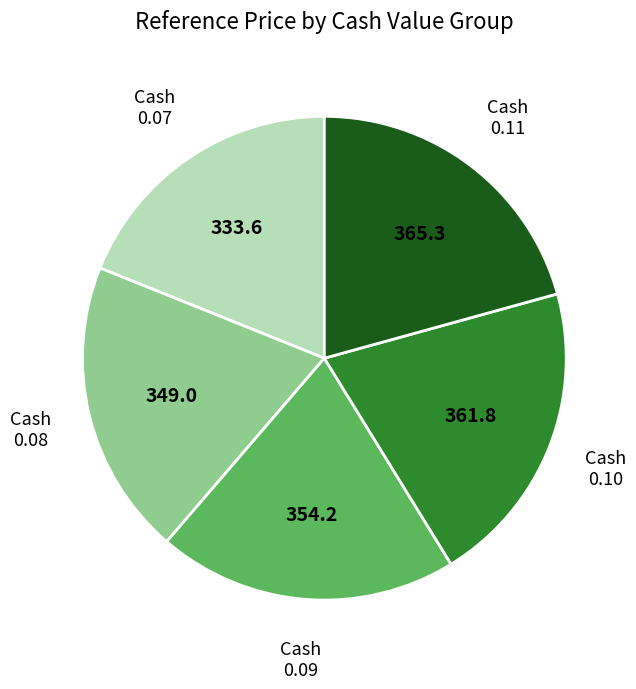

Does any single category account for the majority?

No